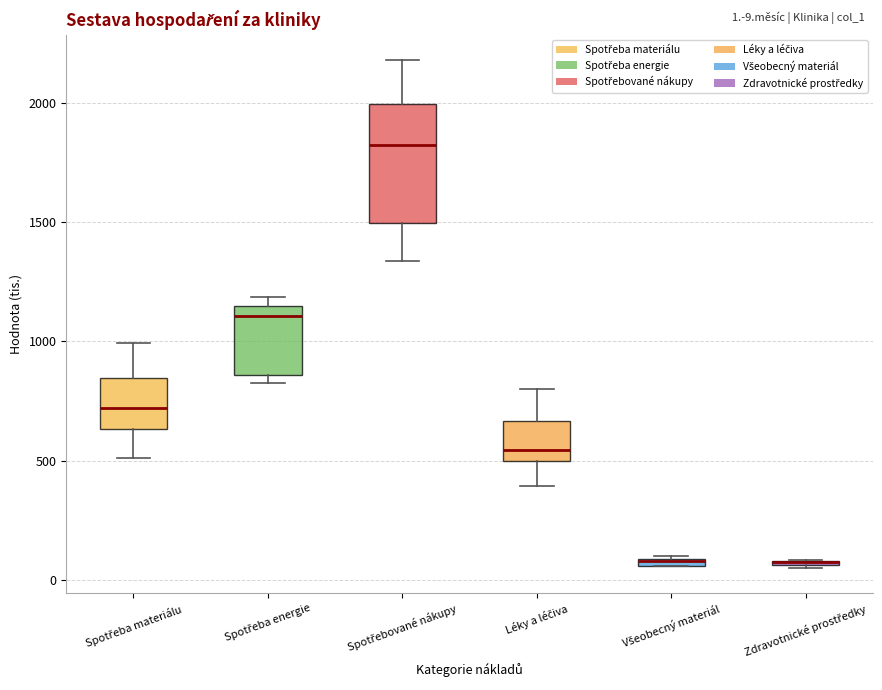

Comparing the boxes themselves (not the whiskers), which one is the tallest?

Spotřebované nákupy